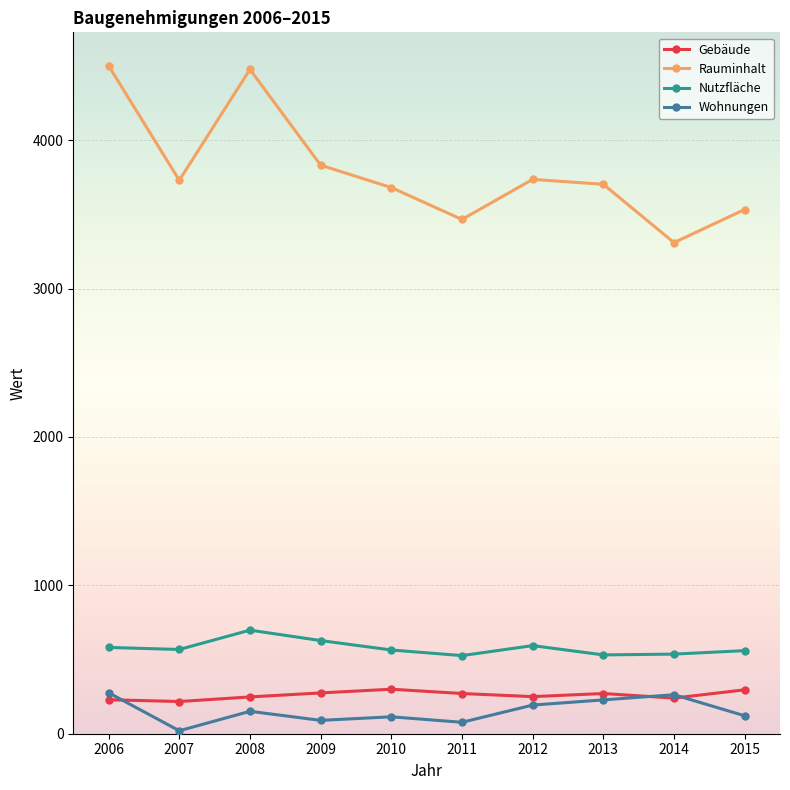

What is the minimum value for Nutzfläche?

526.5